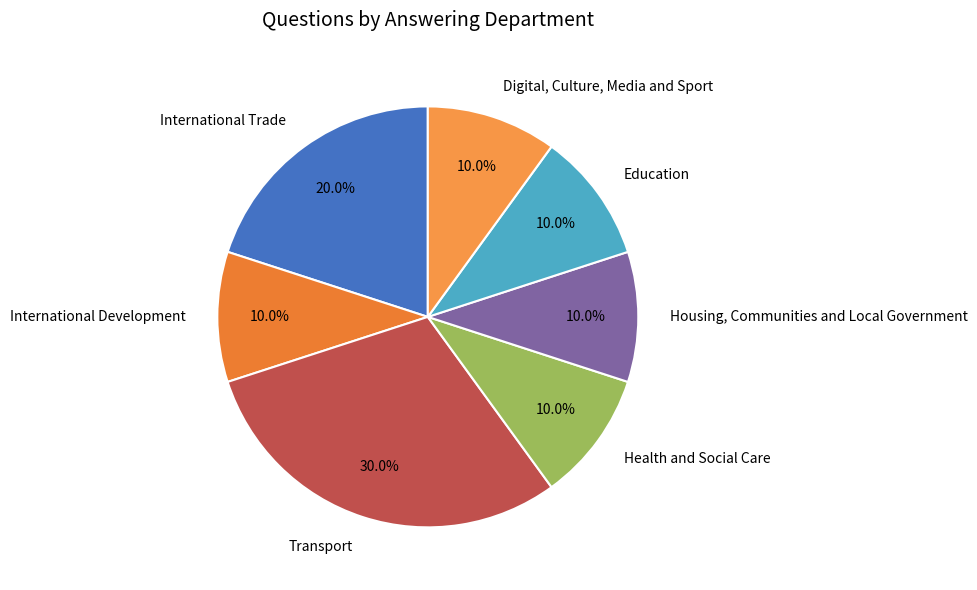

The International Development slice represents 10% of the pie. True or false?

True